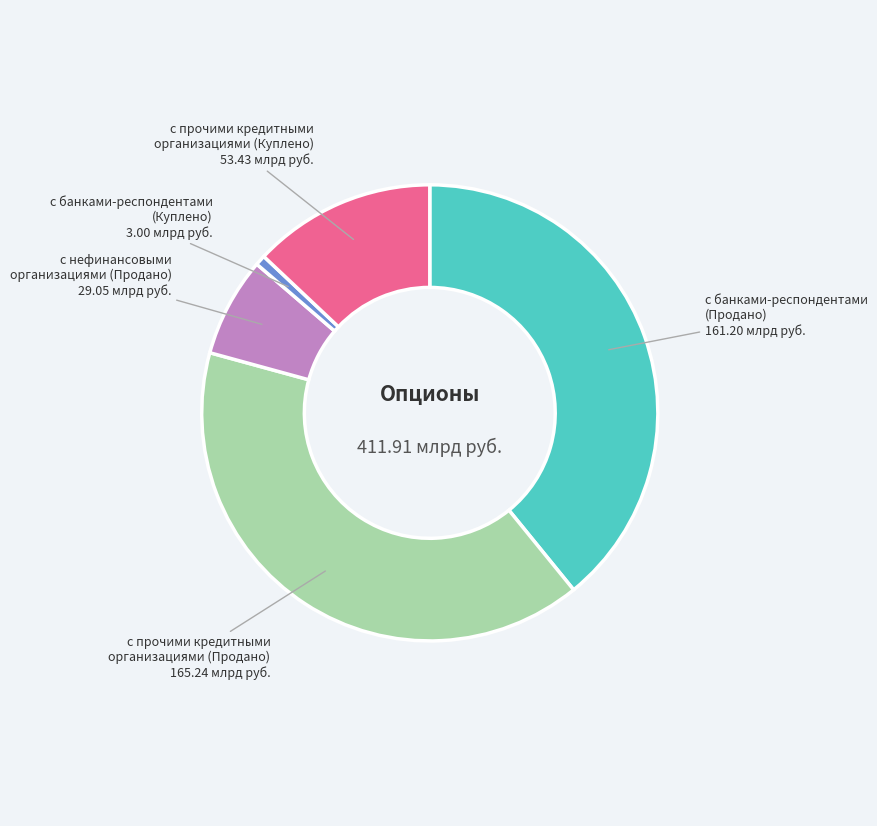

Is there any slice that represents more than half of the pie?

No